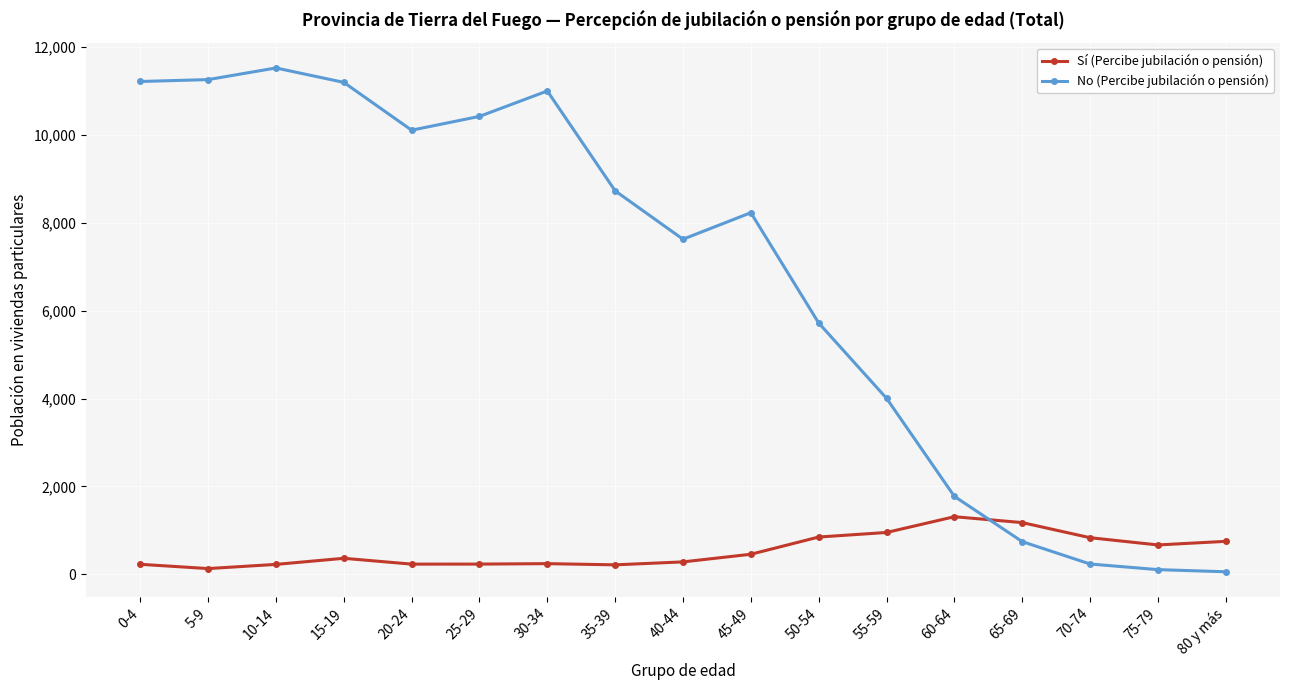

Which series has the largest range (max minus min)?

No (Percibe jubilación o pensión)